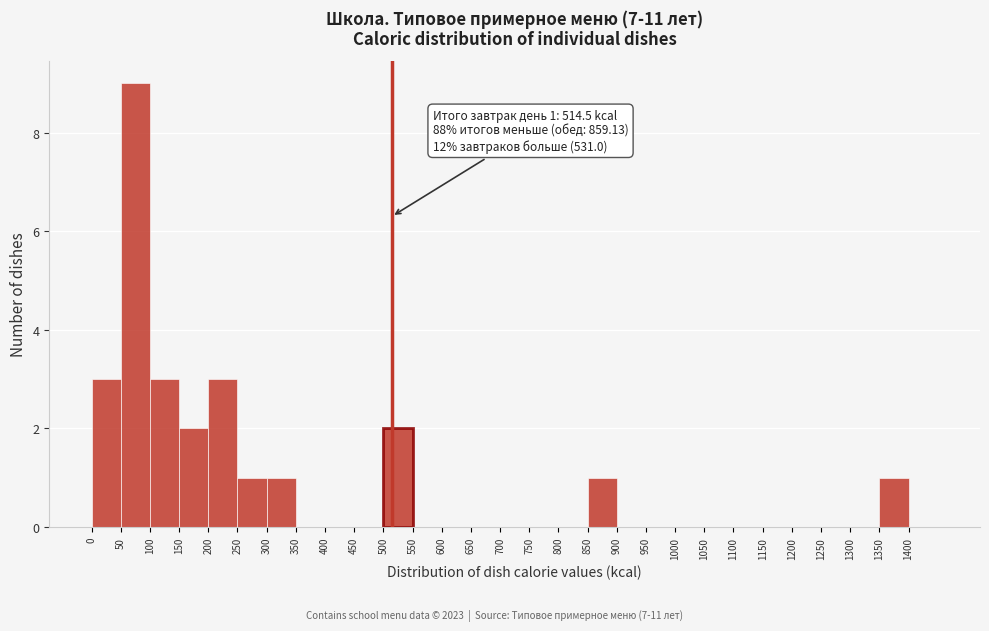

Which range on the x-axis has the tallest bar?

50 to 100